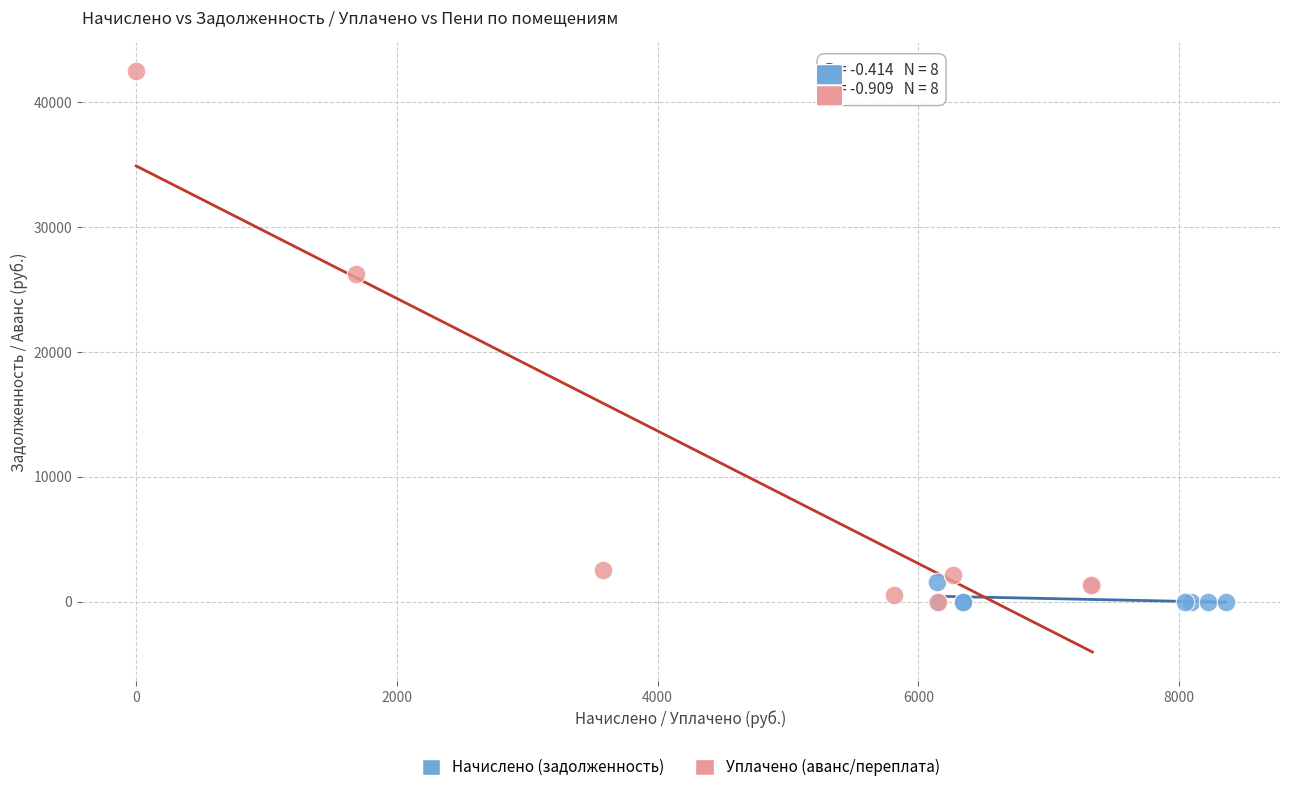

Which series has the widest spread of Y values?

Уплачено (аванс/переплата)